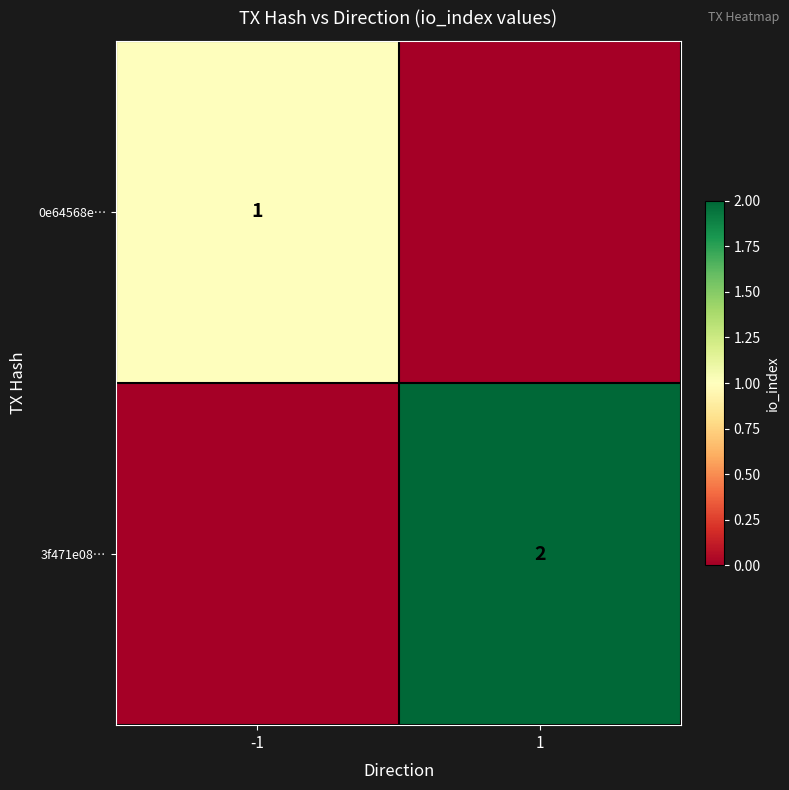

True or false: 0e64568e… has a value of 1 at -1.

True